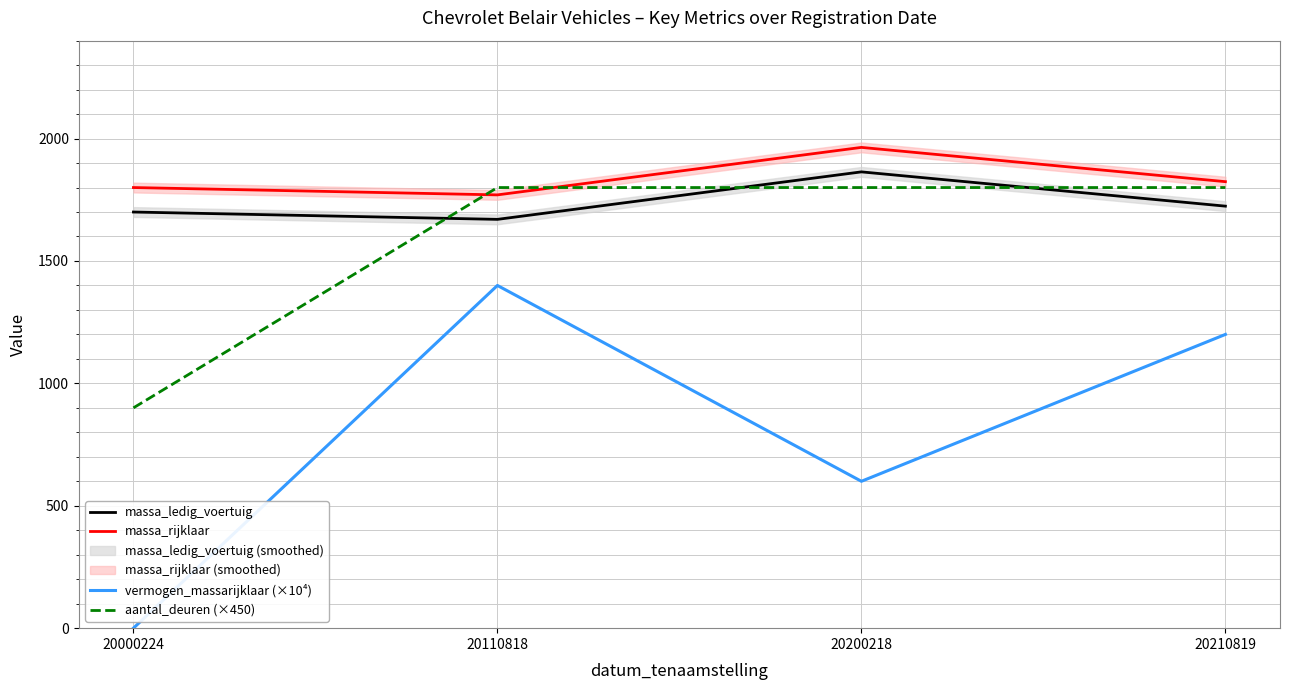

What is the value of the massa_ledig_voertuig point at the 4th from the left?

1724.0